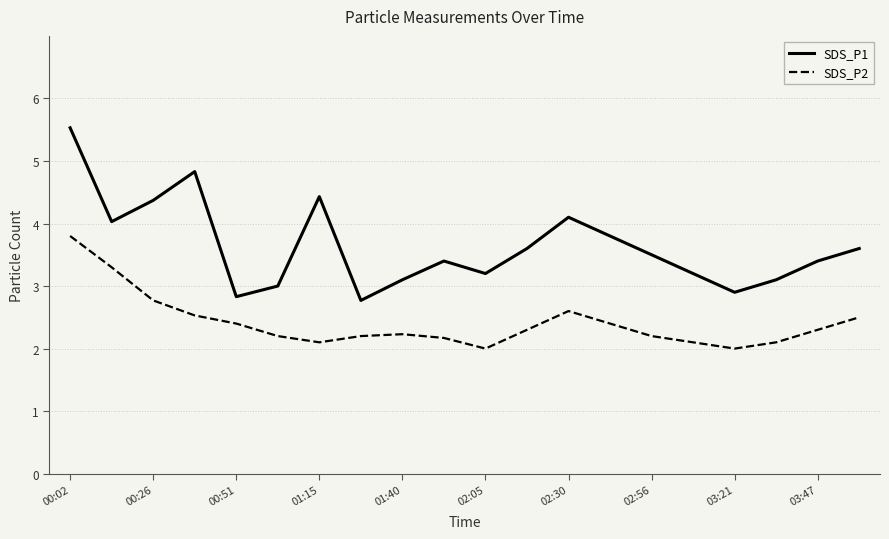

At how many categories does at least one series exceed 5?

1